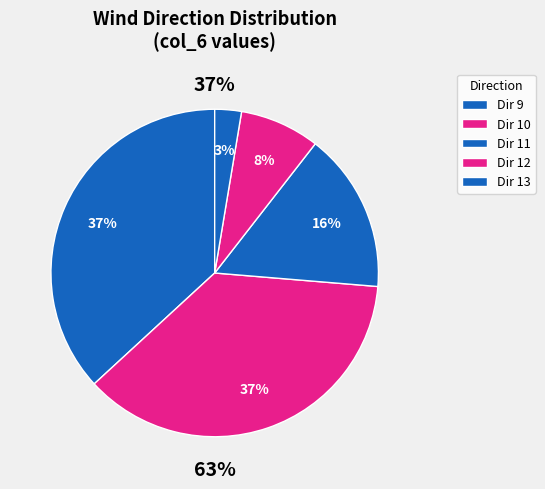

Combined, do 11 and 9 account for over 50%?

No